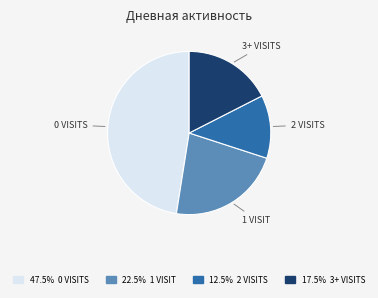

Is there any slice that represents more than half of the pie?

No